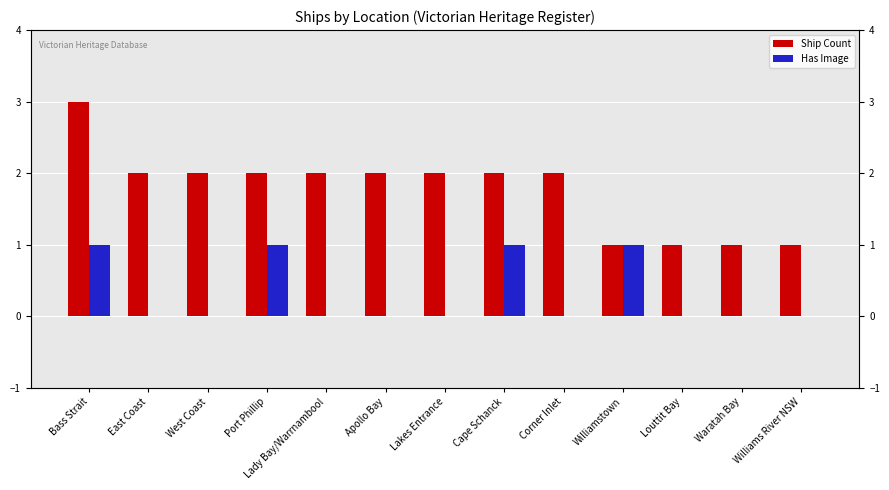

How many data points in Ship Count are less than 2?

4